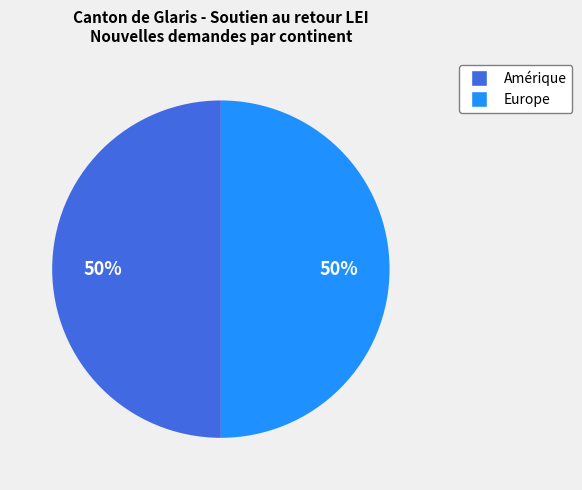

To the nearest percent, what is the average slice percentage?

50%